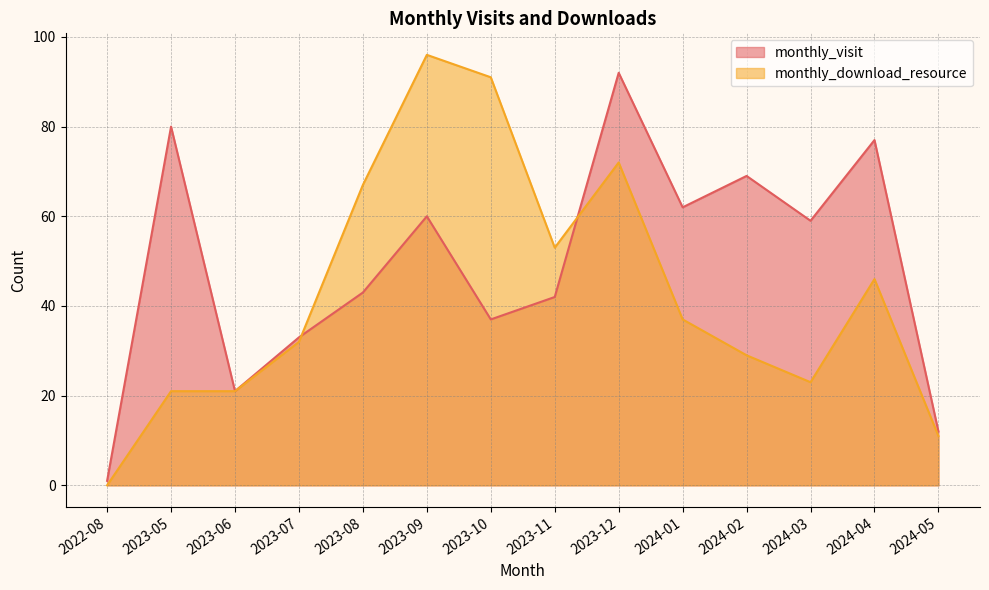

Which series changed the most between 2024-02 and 2024-05?

monthly_visit